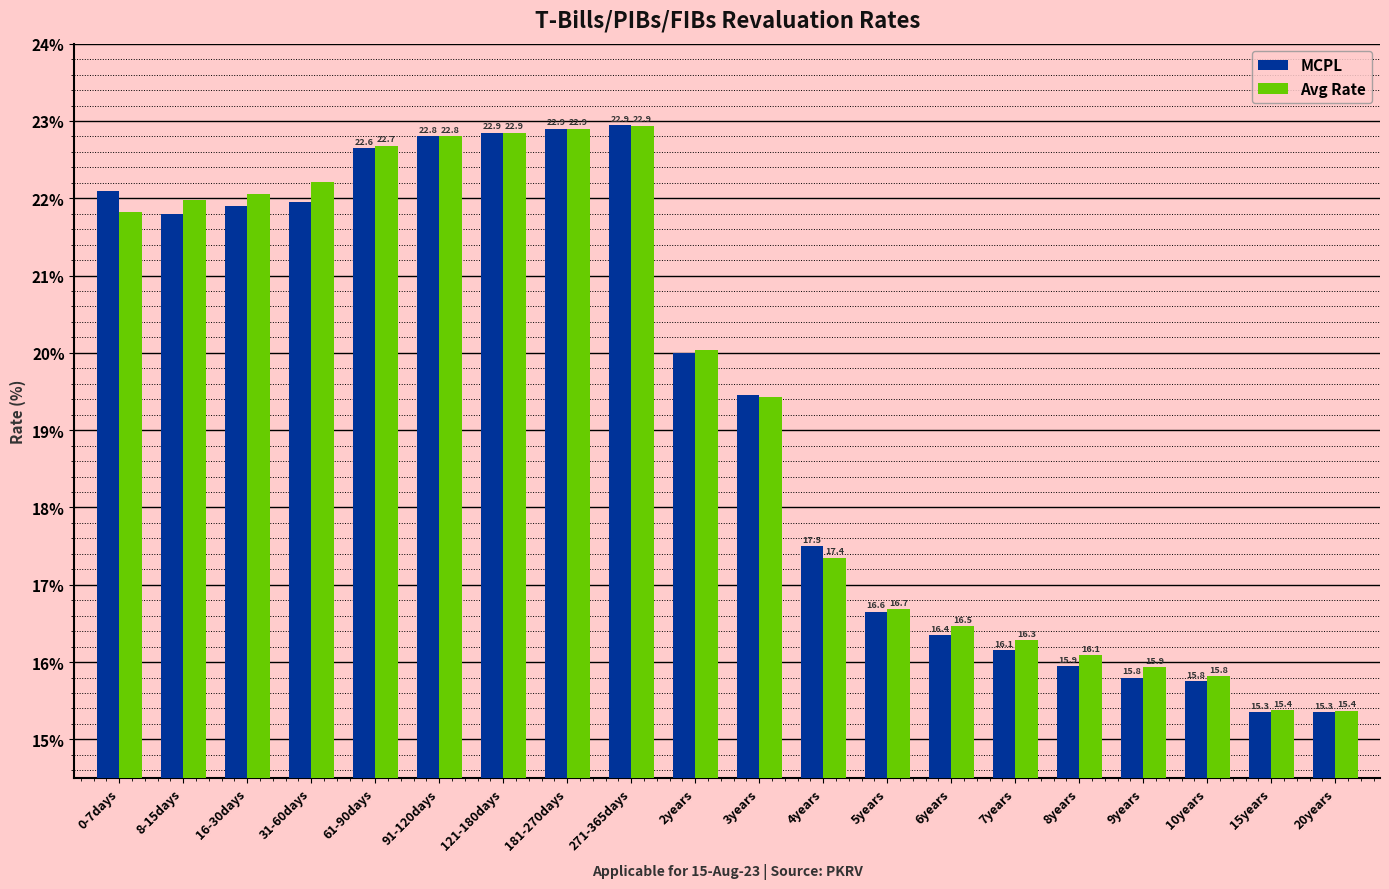

Rank the series by their average value, from lowest to highest.

MCPL, Avg Rate